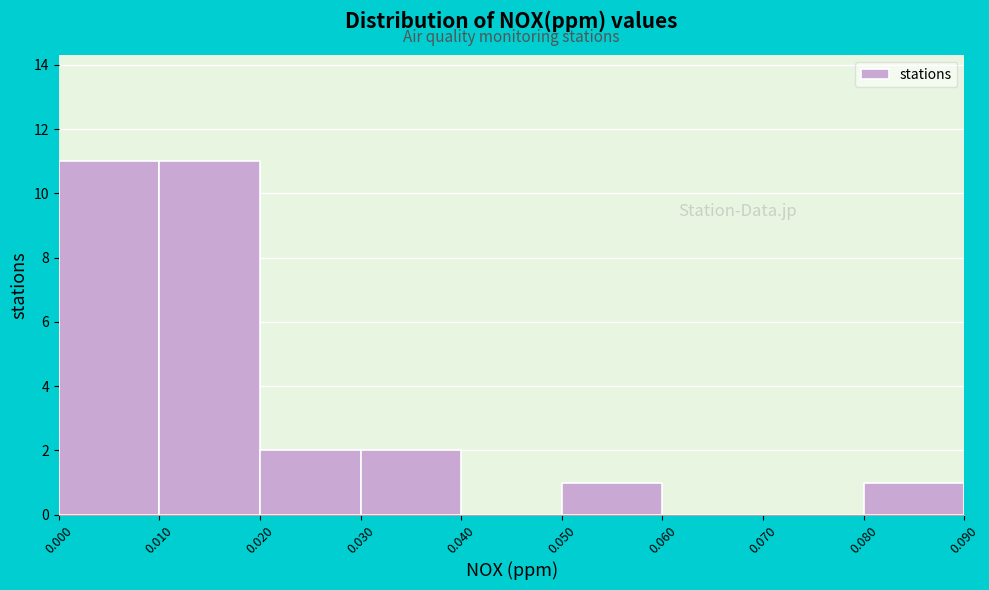

How tall is the bar that spans 0.030 to 0.040 on the x-axis? The values are not printed on the chart, so give them approximately, as read against the axis.

2